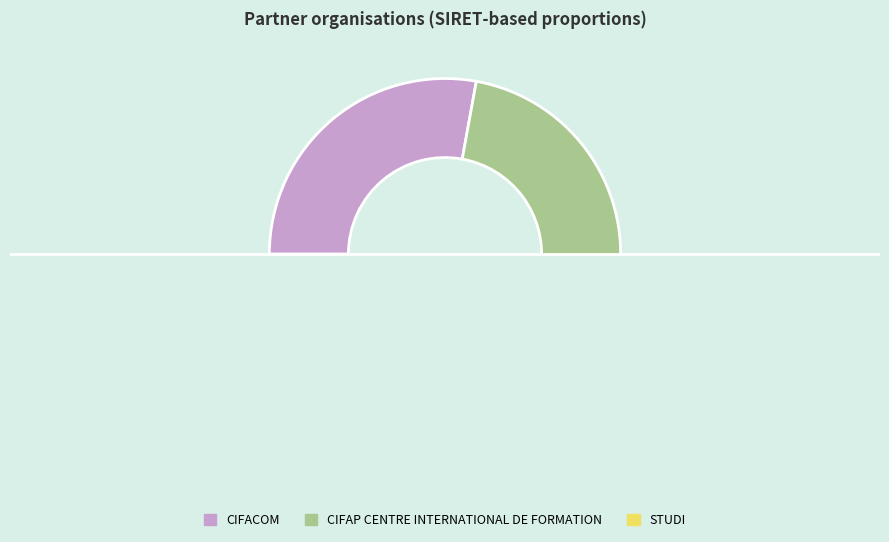

What is the change in value from CIFAP CENTRE INTERNATIONAL DE FORMATION to STUDI?

+42536640600003